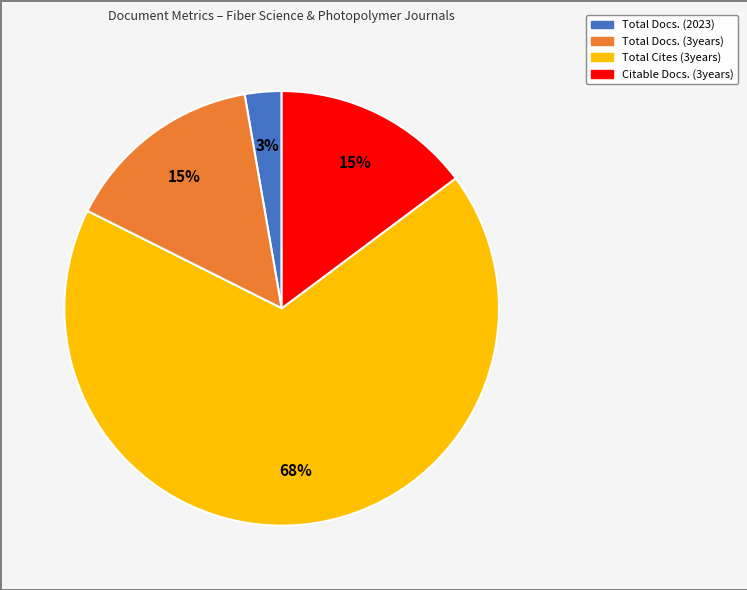

To the nearest percent, what portion does Total Docs. (3years) represent?

15%